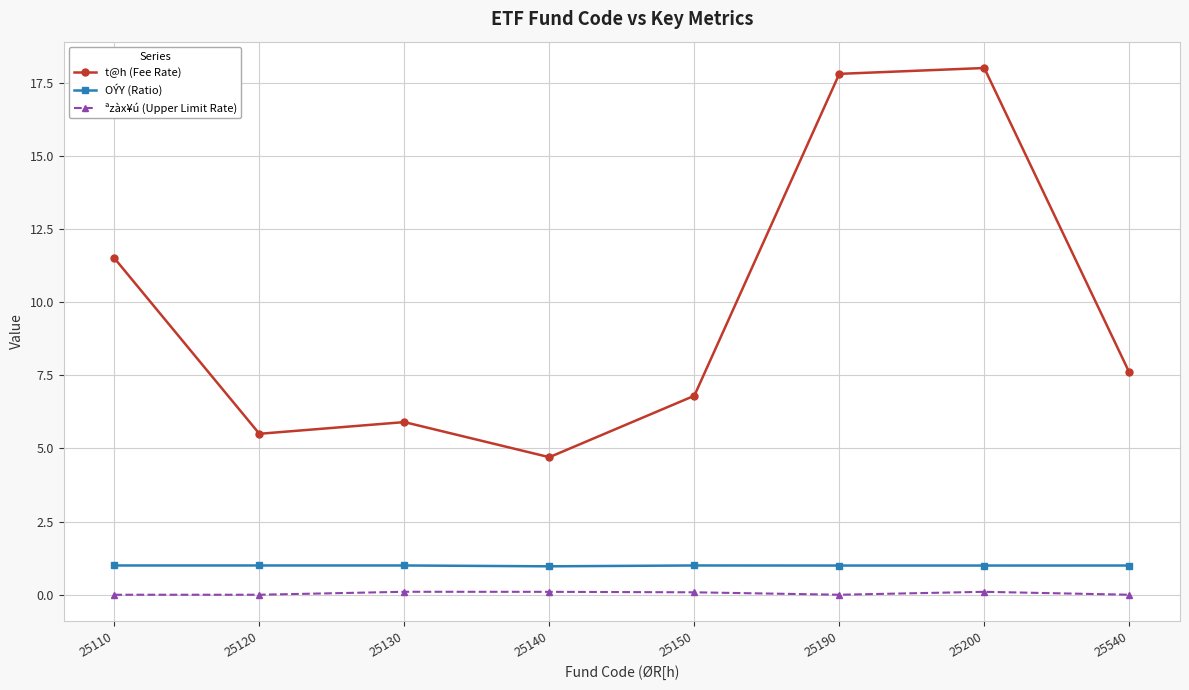

Reading left to right, list all the values displayed in this chart.

t@h (Fee Rate): 25110=11.5	25120=5.5	25130=5.9	25140=4.7	25150=6.8	25190=17.8	25200=18.0	25540=7.6
OÝY (Ratio): 25110=1.0	25120=1.0	25130=1.0	25140=1.0	25150=1.0	25190=1.0	25200=1.0	25540=1.0
ªzàx¥ú (Upper Limit Rate): 25110=0.0	25120=0.0	25130=0.1	25140=0.1	25150=0.1	25190=0.0	25200=0.1	25540=0.0